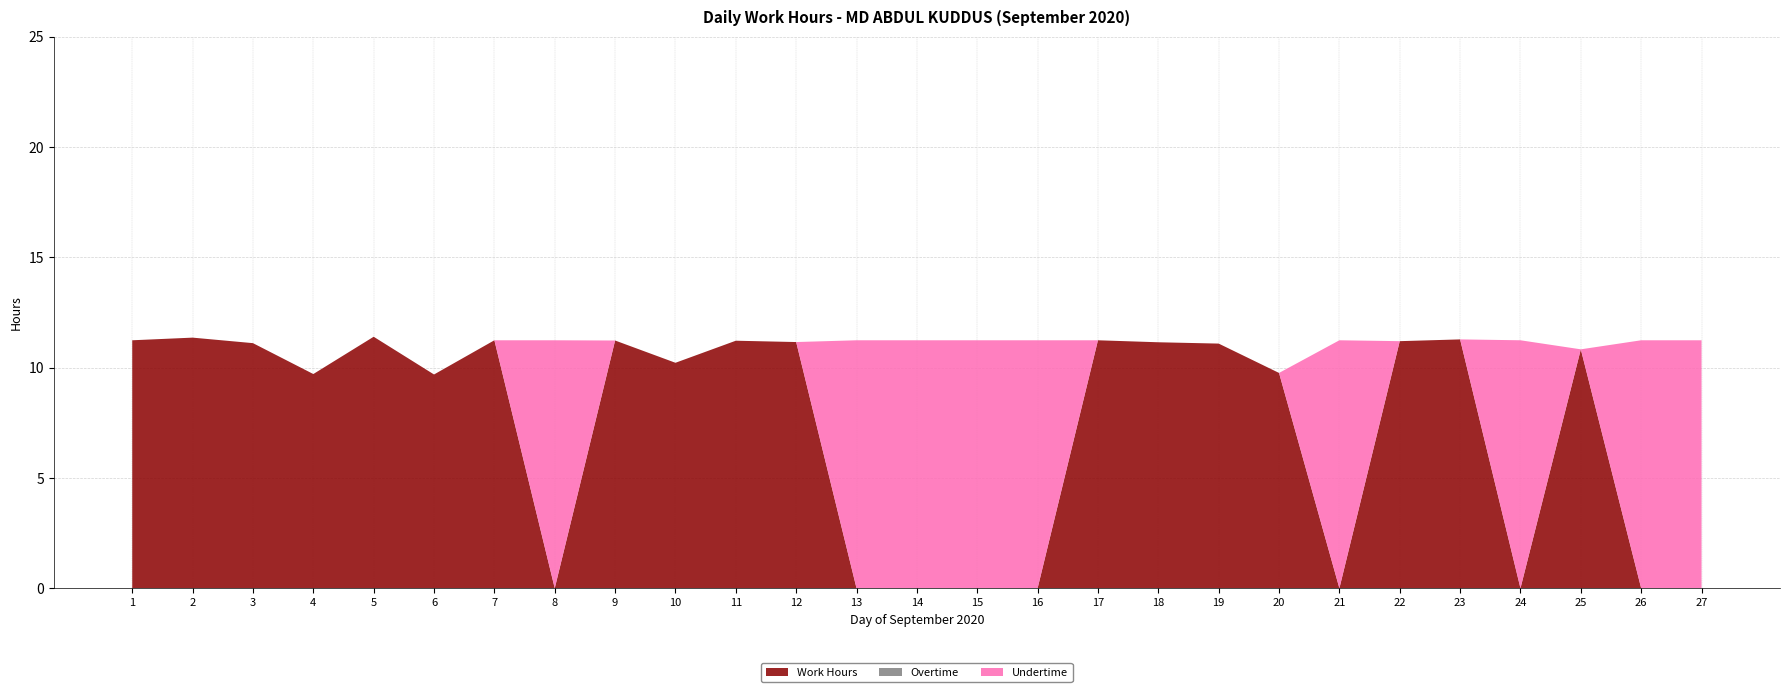

Reading left to right, transcribe all the data shown in this chart.

Work Hours: 11.2	11.4	11.1	9.7	11.4	9.7	11.2	0.0	11.2	10.2	11.2	11.2	0.0	0.0	0.0	0.0	11.2	11.2	11.1	9.8	0.0	11.2	11.3	0.0	10.8	0.0	0.0
Overtime: 0.0	0.0	0.0	0.0	0.0	0.0	0.0	0.0	0.0	0.0	0.0	0.0	0.0	0.0	0.0	0.0	0.0	0.0	0.0	0.0	0.0	0.0	0.0	0.0	0.0	0.0	0.0
Undertime: 0.0	0.0	0.0	0.0	0.0	0.0	0.0	11.2	0.0	0.0	0.0	0.0	11.2	11.2	11.2	11.2	0.0	0.0	0.0	0.0	11.2	0.0	0.0	11.2	0.0	11.2	11.2